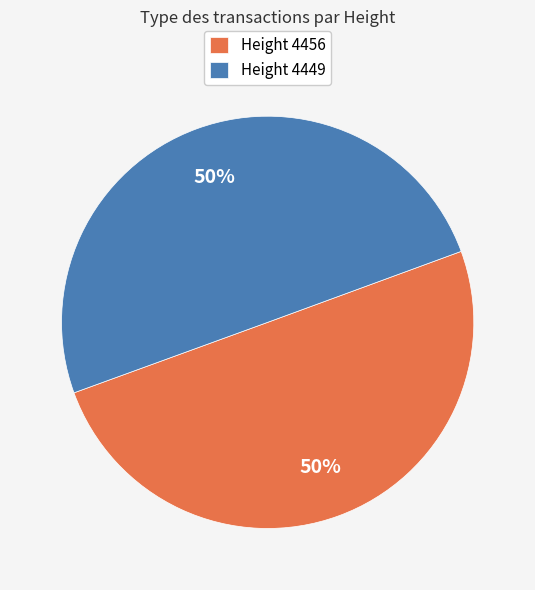

What percentage is the Height 4449 slice, to the nearest percent?

50%